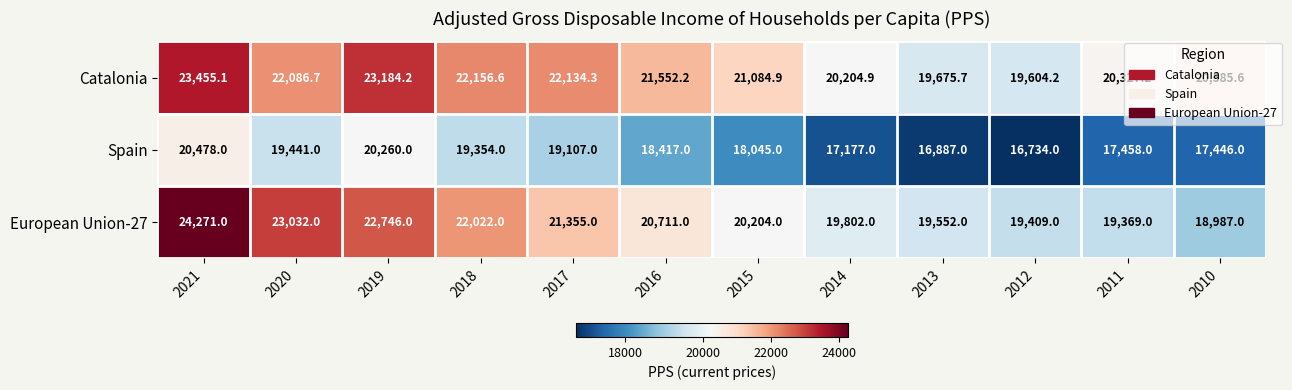

Is it true that European Union-27 equals 23032.0 at 2020?

True